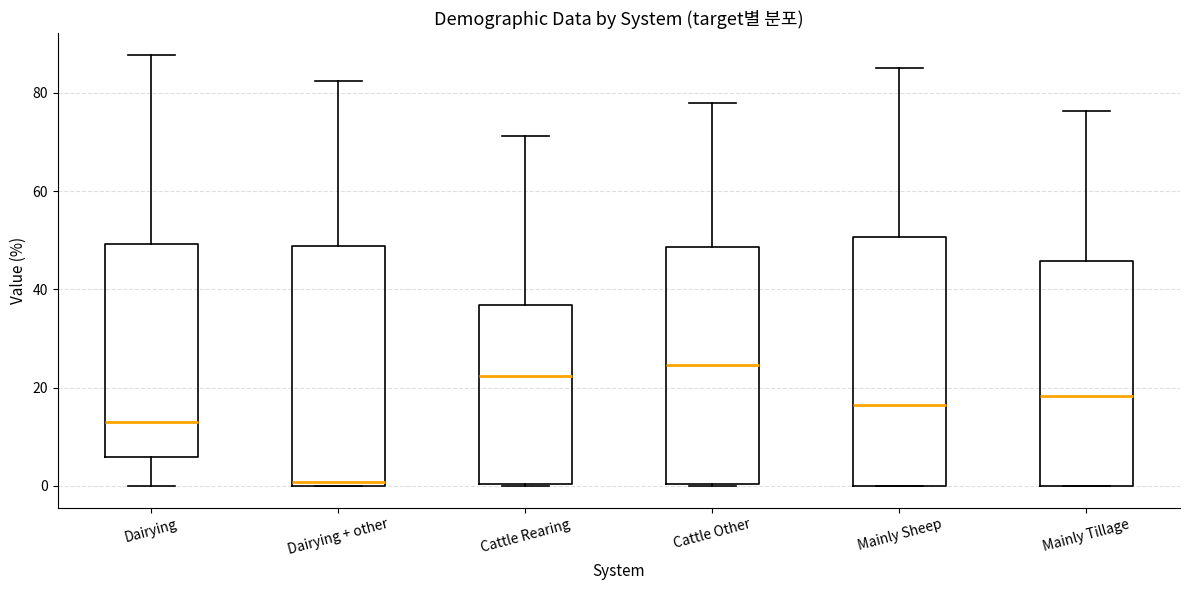

Reading left to right, transcribe this box plot: for each box, give where its median line is, the range the box spans, and where its two whiskers end, as read against the y-axis. The values are not printed on the chart, so give them approximately, as read against the axis.

Dairying: median 12, box 6 to 50, whiskers 0 to 88
Dairying + other: median 0 (just above the box's lower edge), box 0 to 48, whiskers 0 to 82
Cattle Rearing: median 22, box 0 to 36, whiskers 0 to 72
Cattle Other: median 24, box 0 to 48, whiskers 0 to 78
Mainly Sheep: median 16, box 0 to 50, whiskers 0 to 86
Mainly Tillage: median 18, box 0 to 46, whiskers 0 to 76